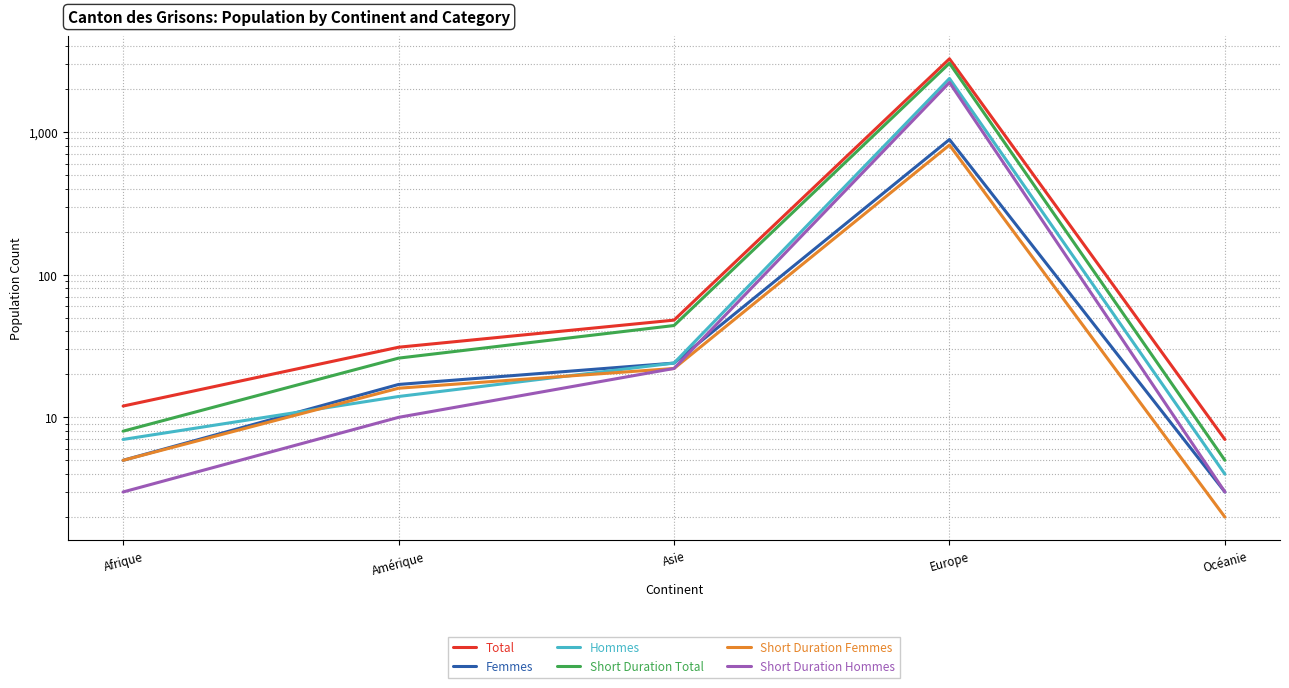

True or false: Short Duration Total and Hommes intersect in this chart.

False